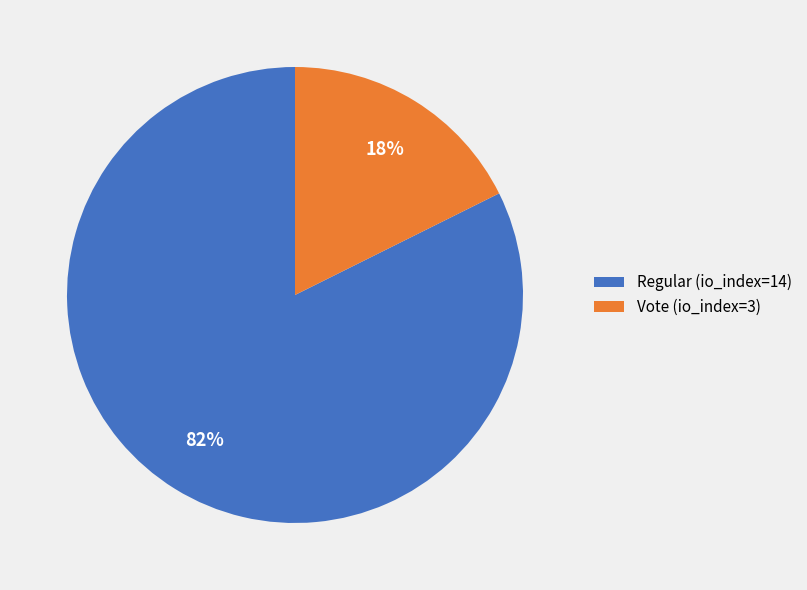

Does any single category account for the majority?

Yes